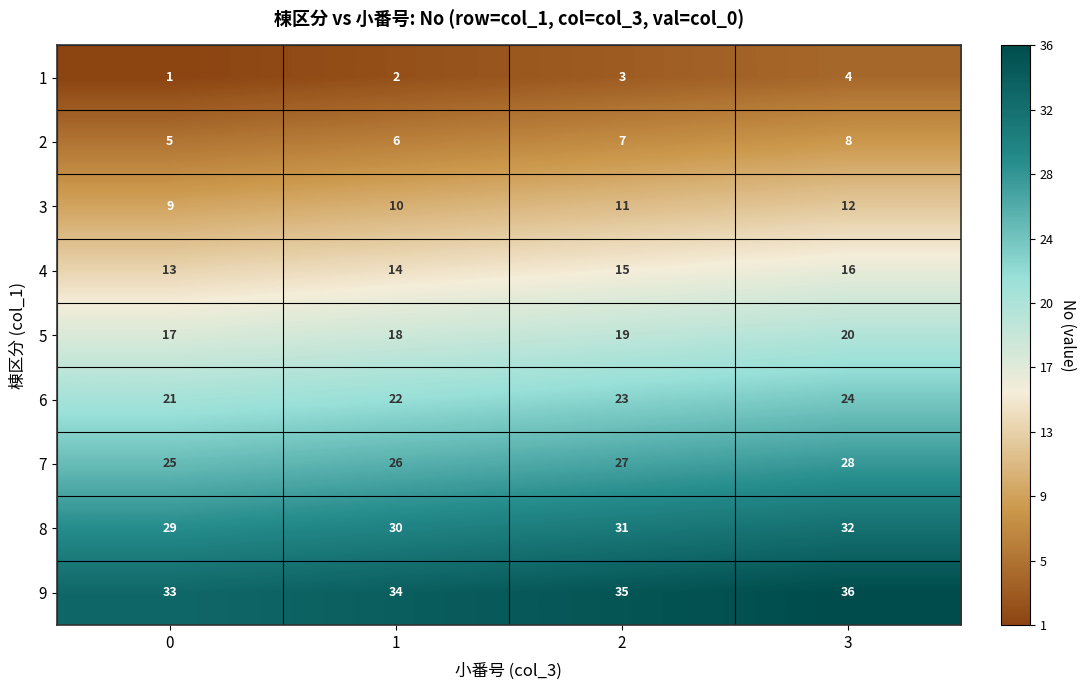

What is the difference between the highest and lowest values at 2?

32